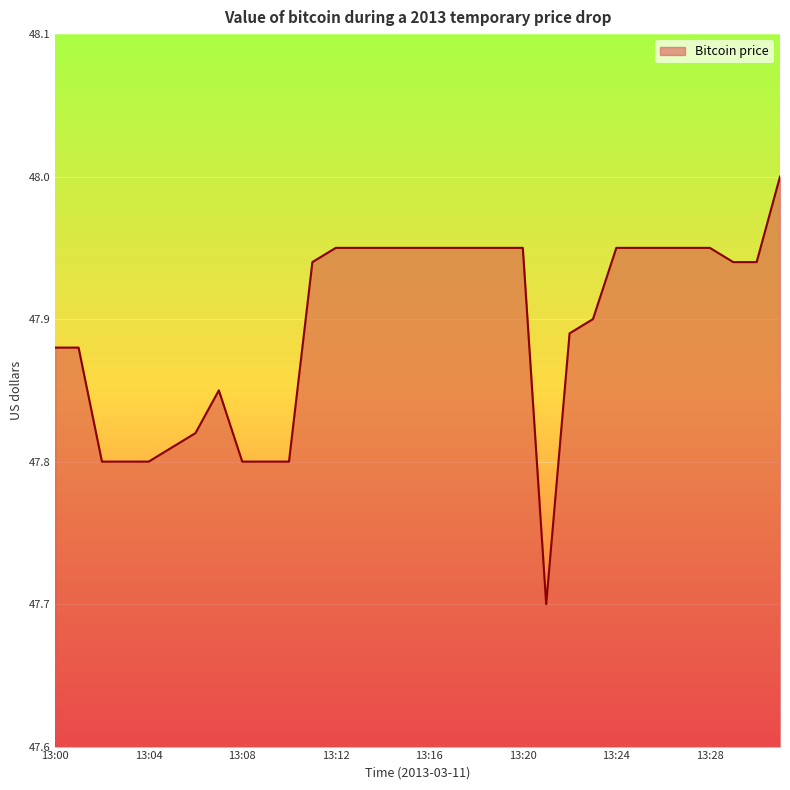

How many lines are shown in the chart?

1